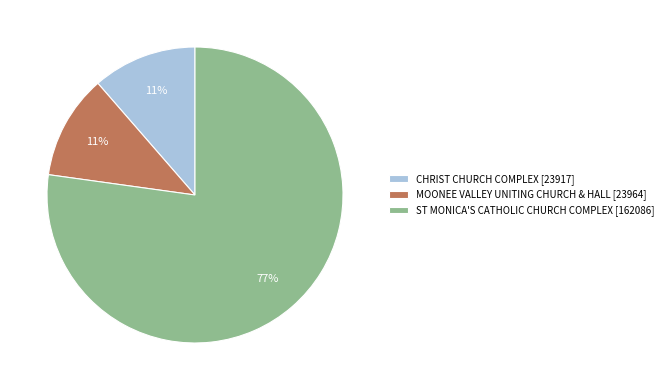

To the nearest percent, what percentage of the pie is CHRIST CHURCH COMPLEX [23917]?

11%